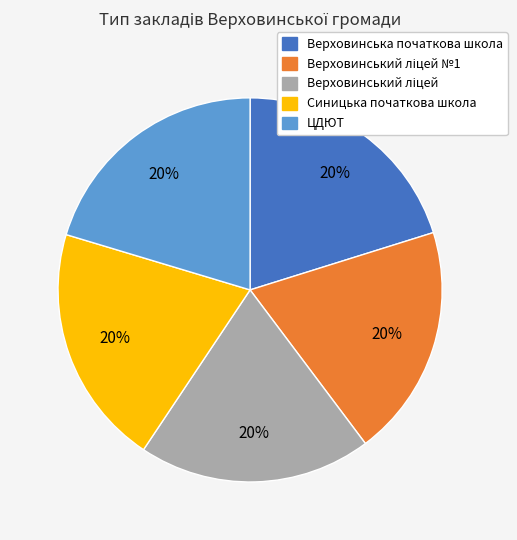

To the nearest percent, what is the average slice percentage?

20%